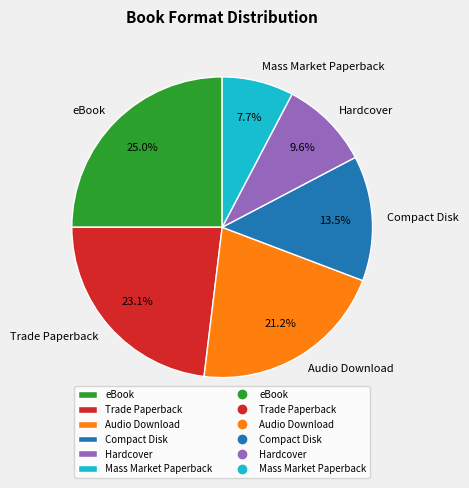

What portion of the pie excludes Mass Market Paperback?

92.3%